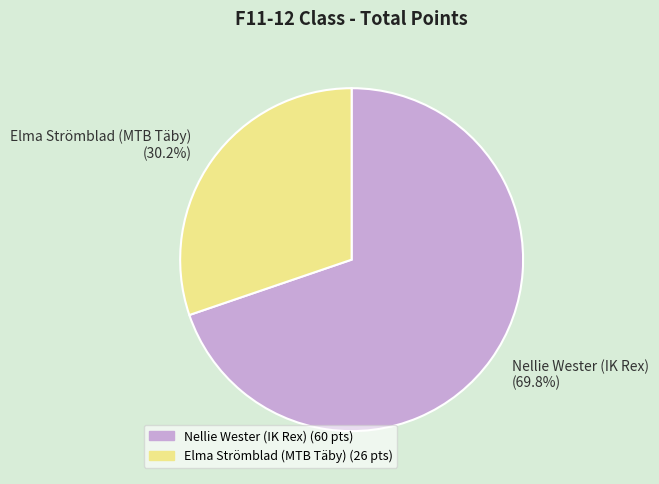

Does any single category account for the majority?

Yes